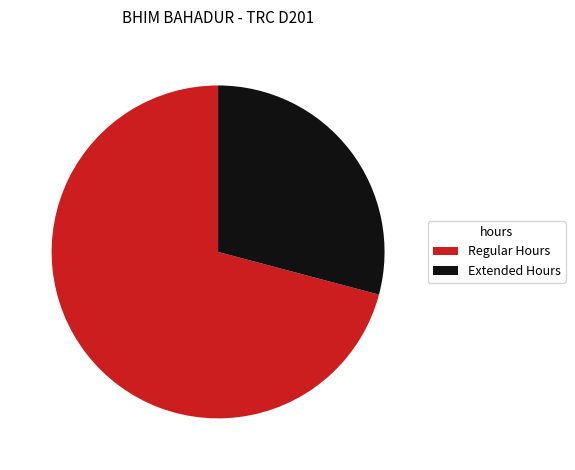

How many slices are in this pie chart?

2